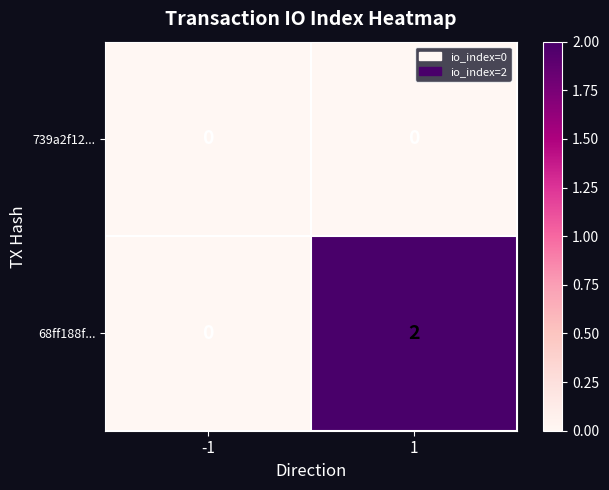

Rank the series by their average value, from highest to lowest.

68ff188f..., 739a2f12...